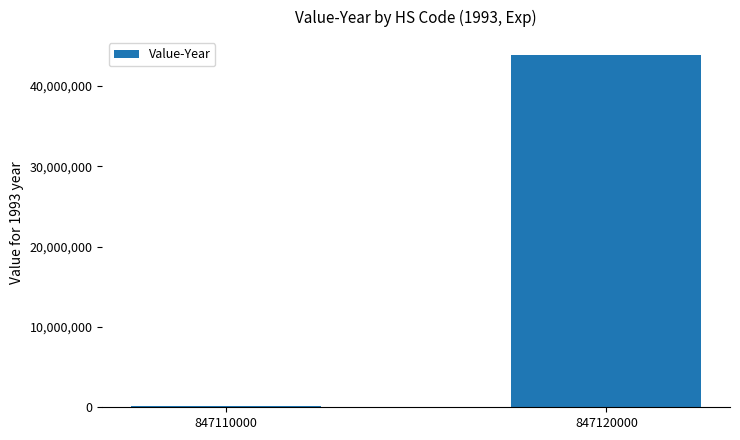

True or false: the data shows 130826 at 847110000.

True